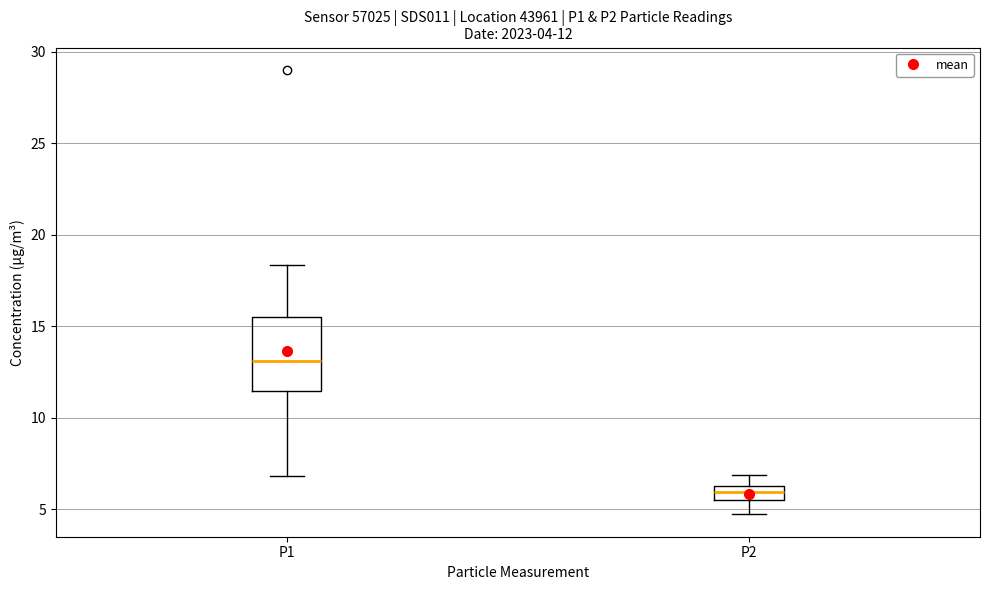

Which box's median line is the highest?

P1